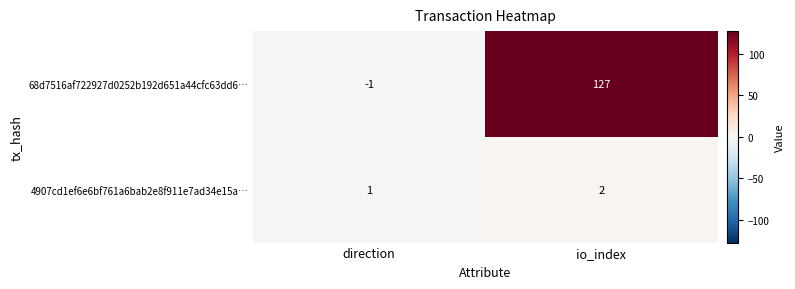

Between direction and io_index, which series saw the biggest shift?

68d7516af722927d0252b192d651a44cfc63dd6…